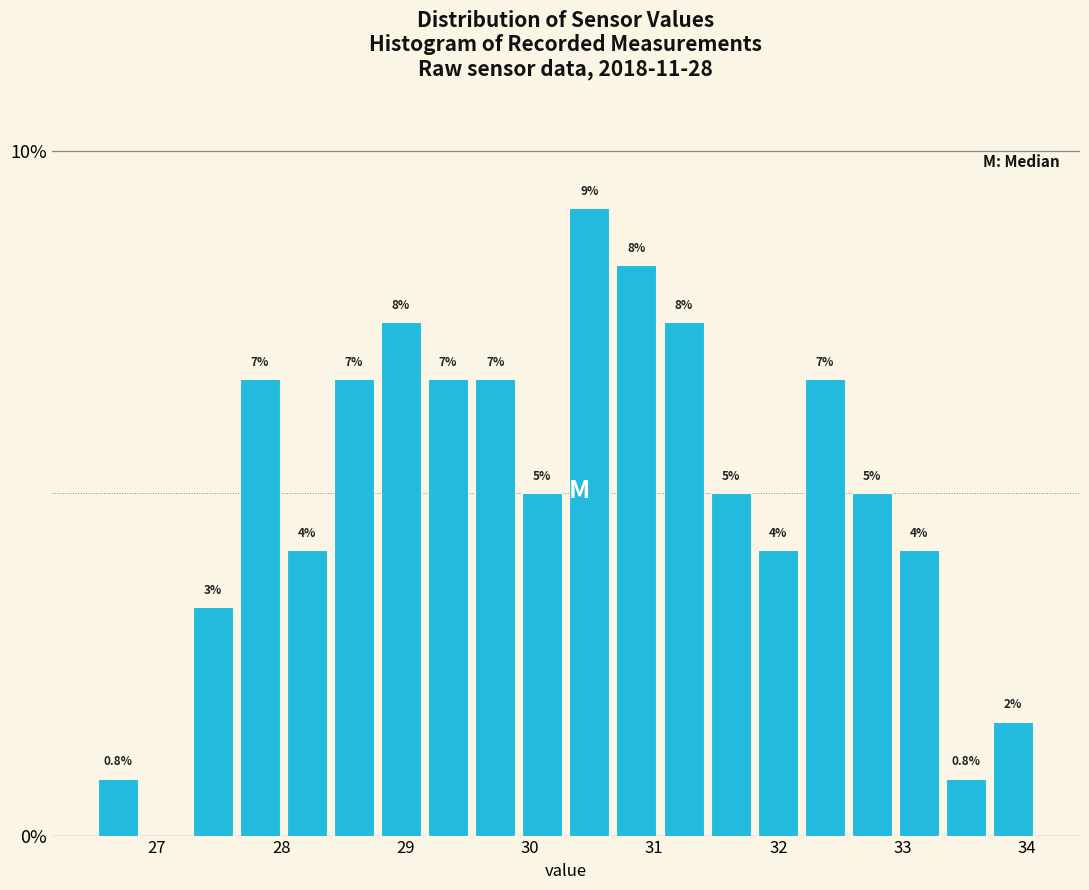

Read against the x-axis, roughly where is the centre of the tallest bar?

30.5